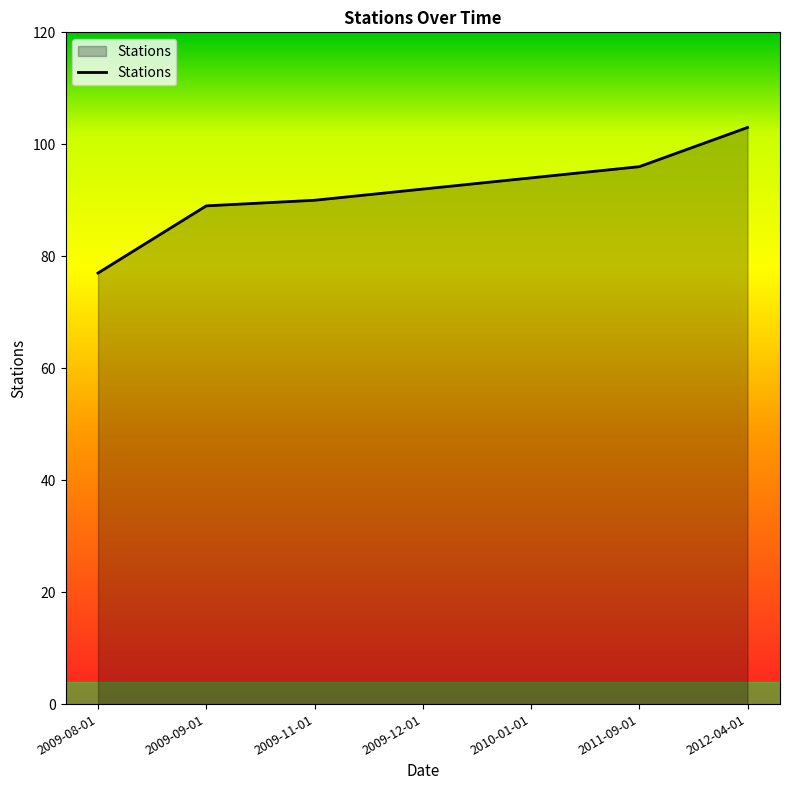

How many lines are shown in the chart?

1